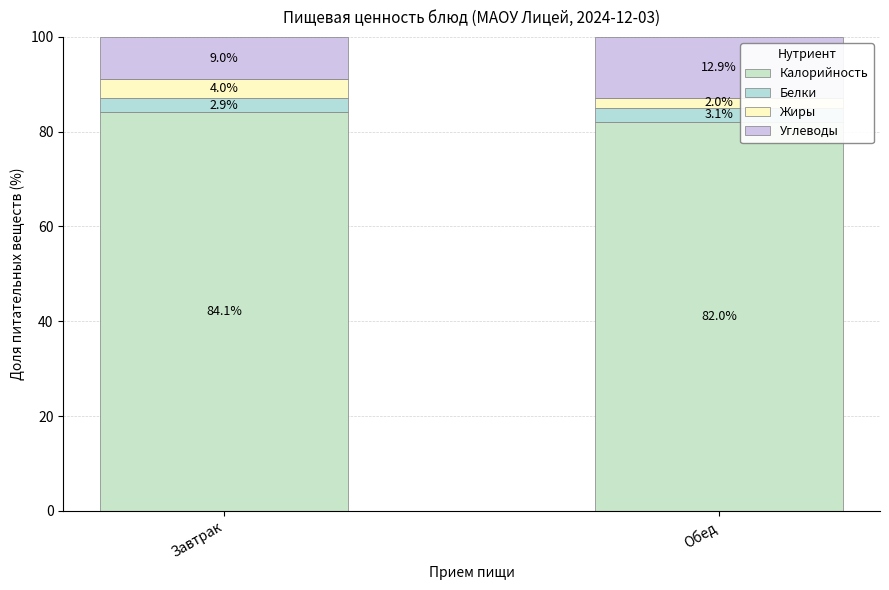

What value does the Жиры series have at Обед?

2.0